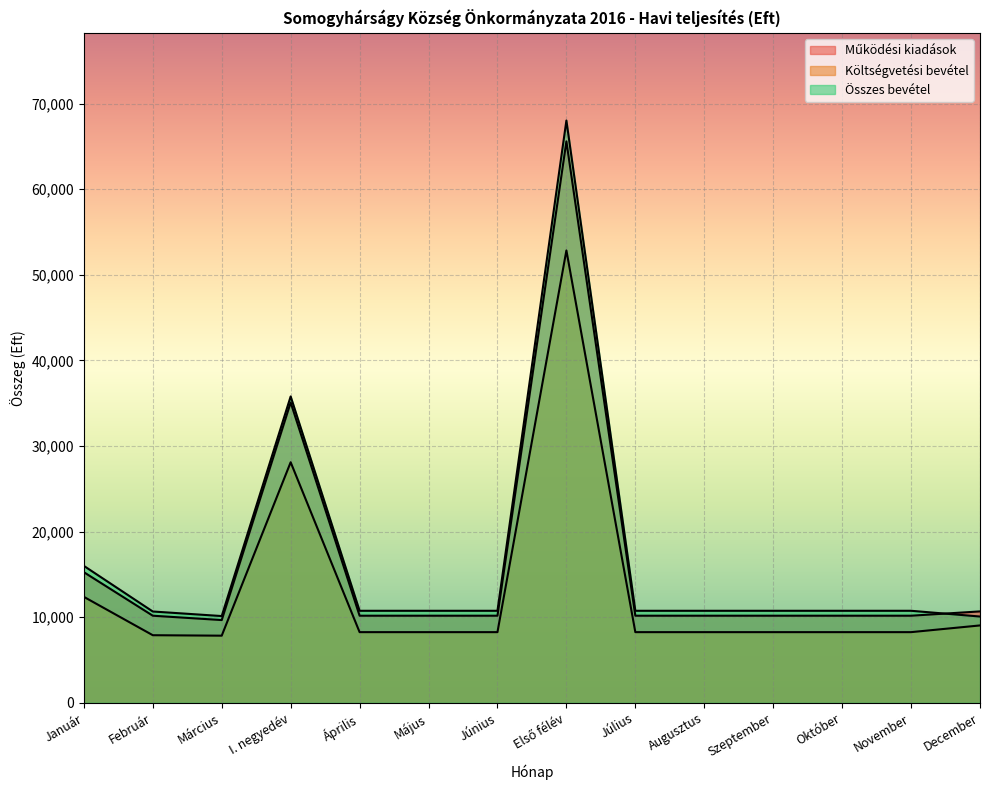

Which series has the widest spread of values?

Összes bevétel